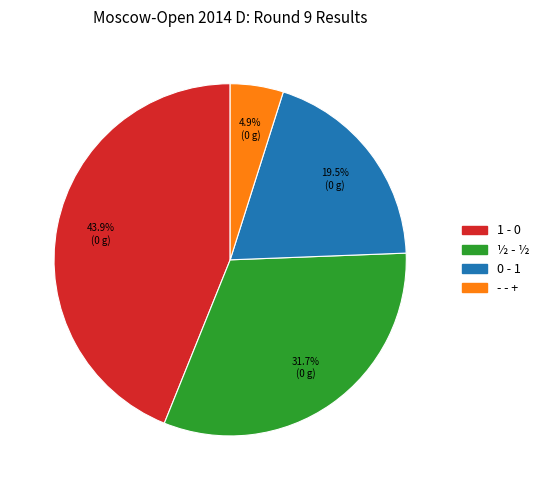

Count the number of slices in the pie.

4